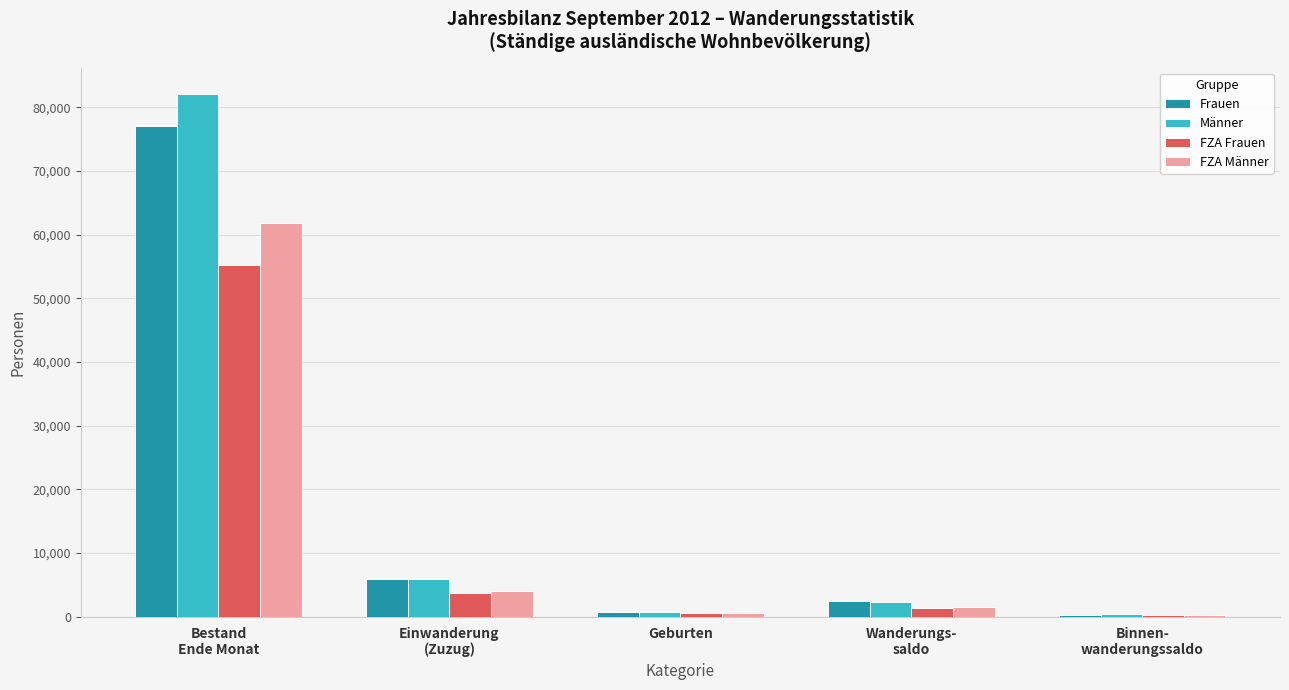

What is the difference between the maximum and minimum values in the FZA Frauen series?

54944